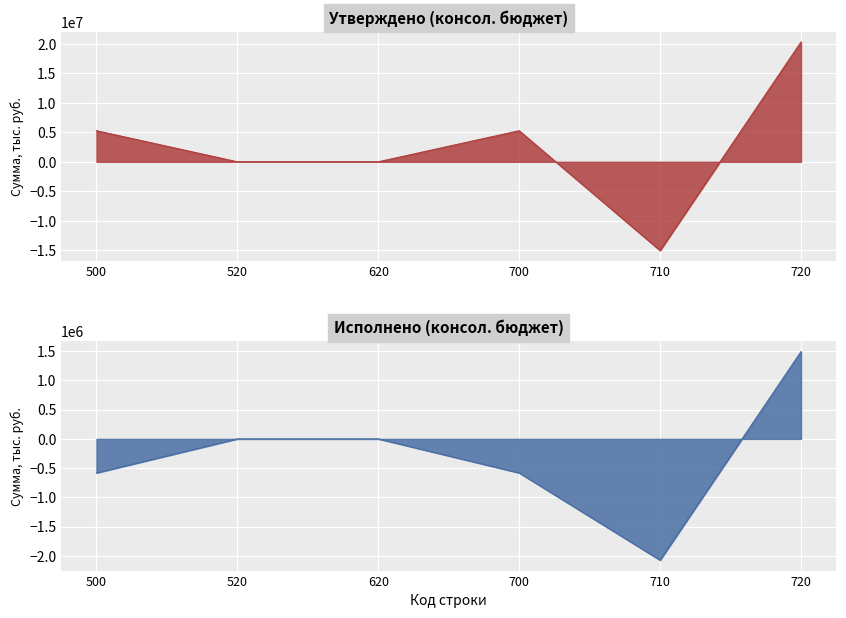

At which label does Исполнено (консол. бюджет) reach its minimum?

710